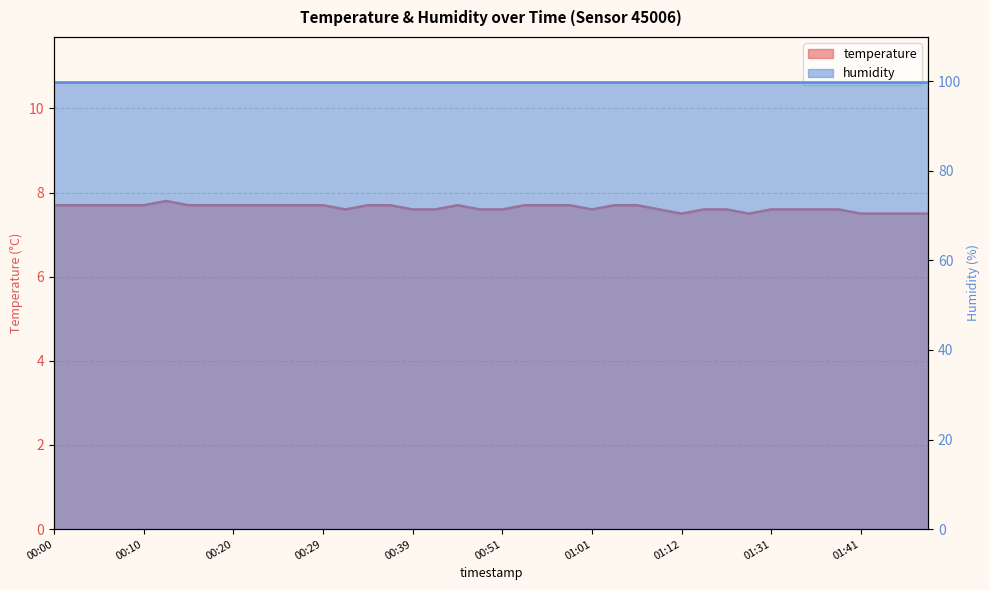

The value at 00:37 is 10.7. True or false?

False